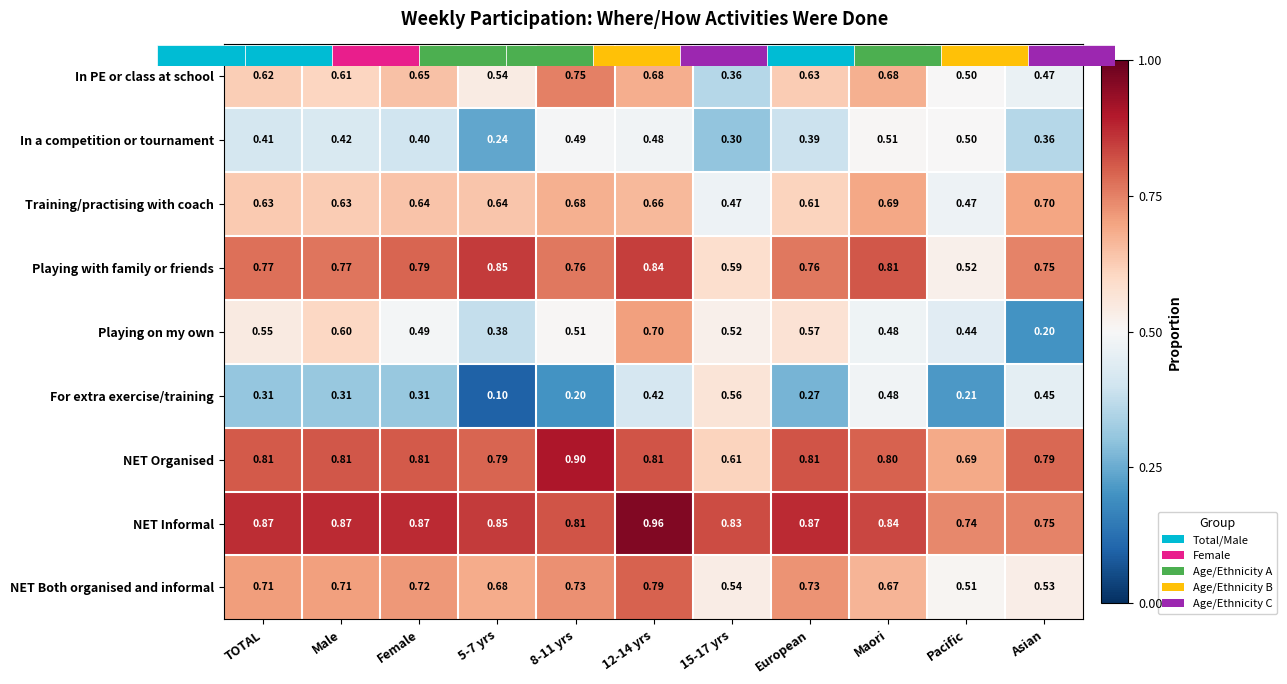

Which series has the widest spread of values?

Playing on my own